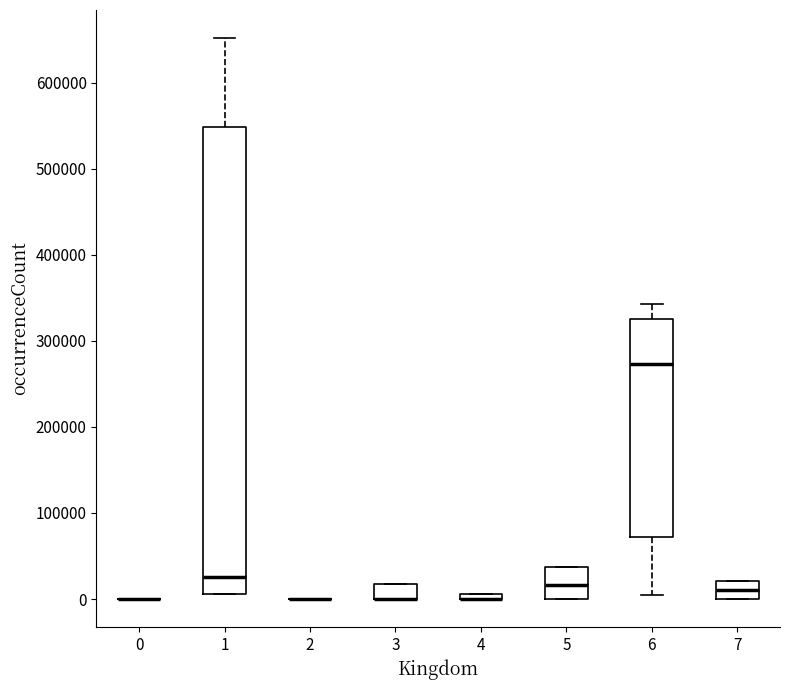

Which box is the tallest, from its lower edge to its upper edge?

1